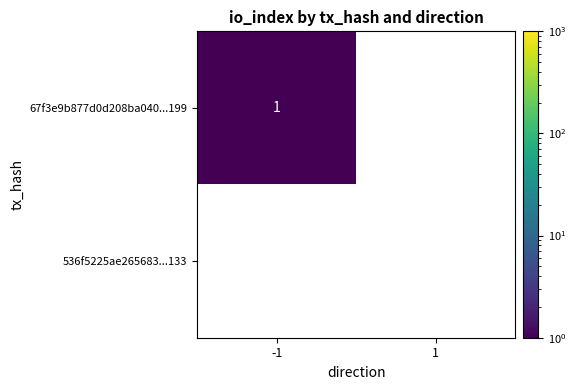

List the labels in order of 67f3e9b877d0d208ba040...199 value, smallest first.

1, -1